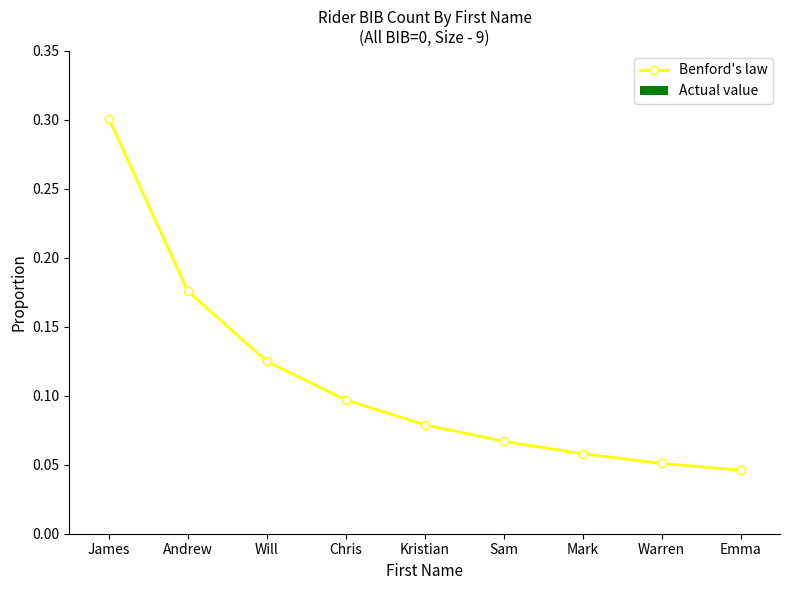

What is the sum of all values?

1.0